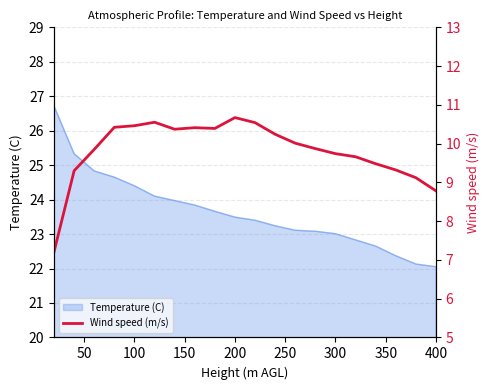

The Temperature (C) series shows 37.8 at 200. True or false?

False